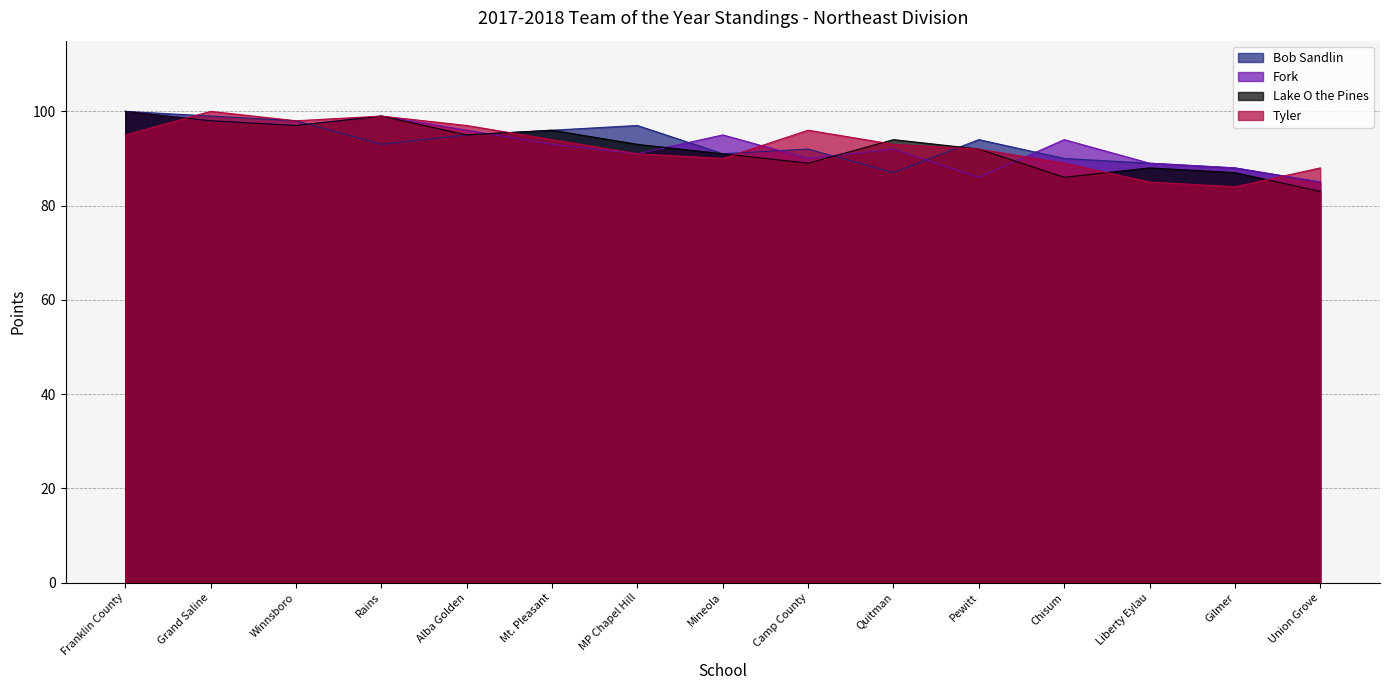

How many times do Tyler and Fork cross each other?

4